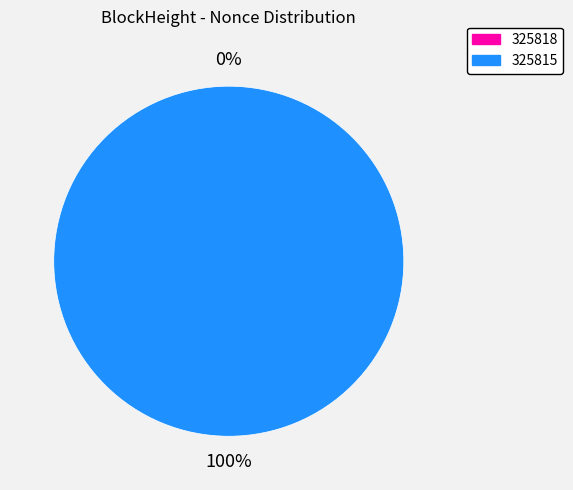

Which slice is the largest?

325815